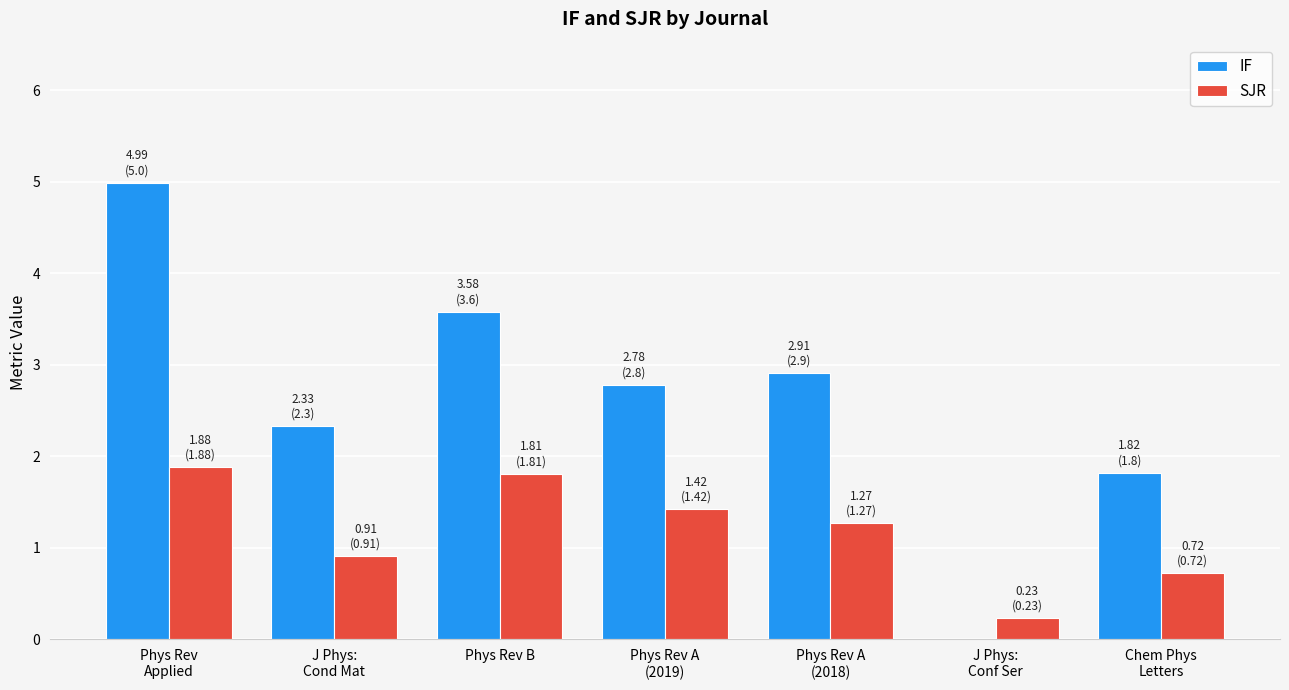

What is the maximum value for IF?

5.0